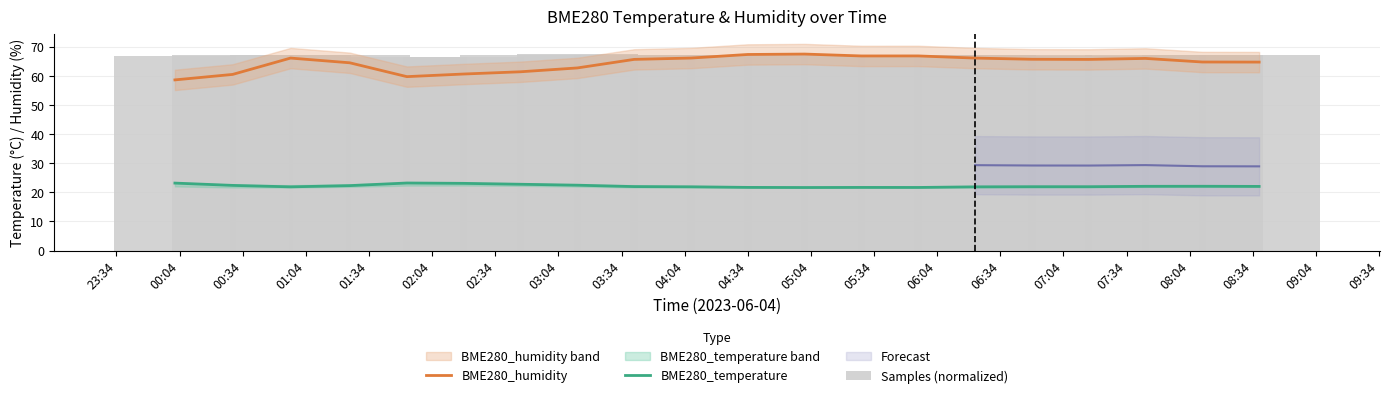

Which series changed the most between 05:34 and 07:04?

BME280_humidity